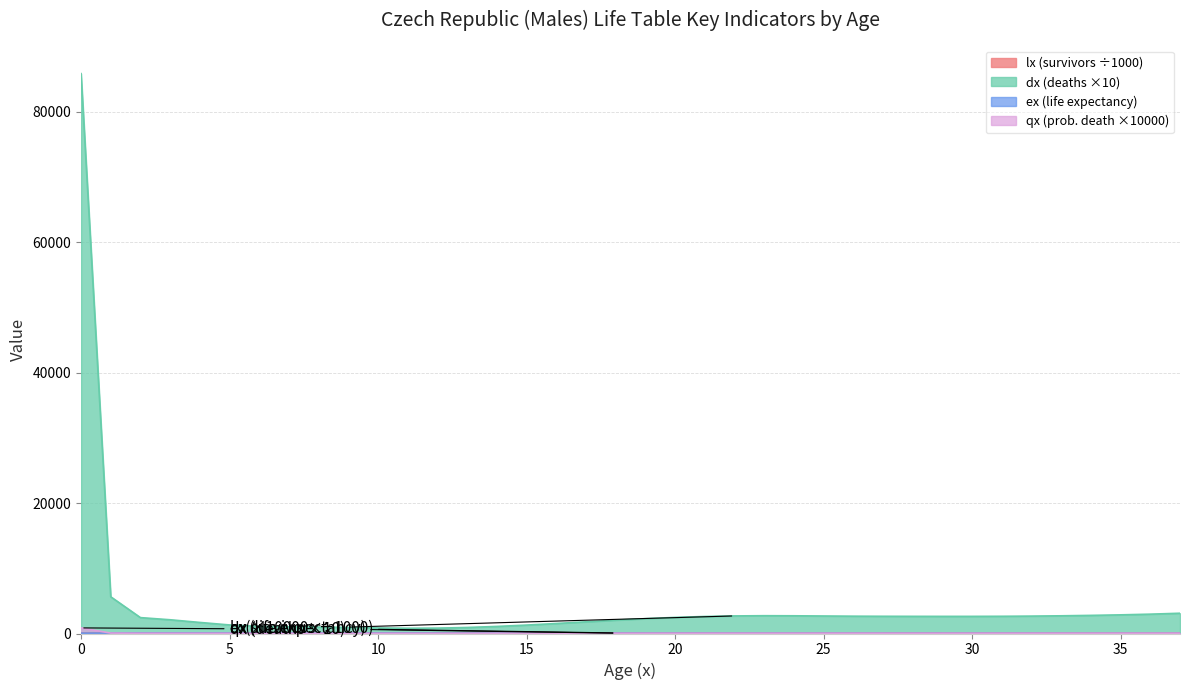

How many data points in dx are above 2611?

19